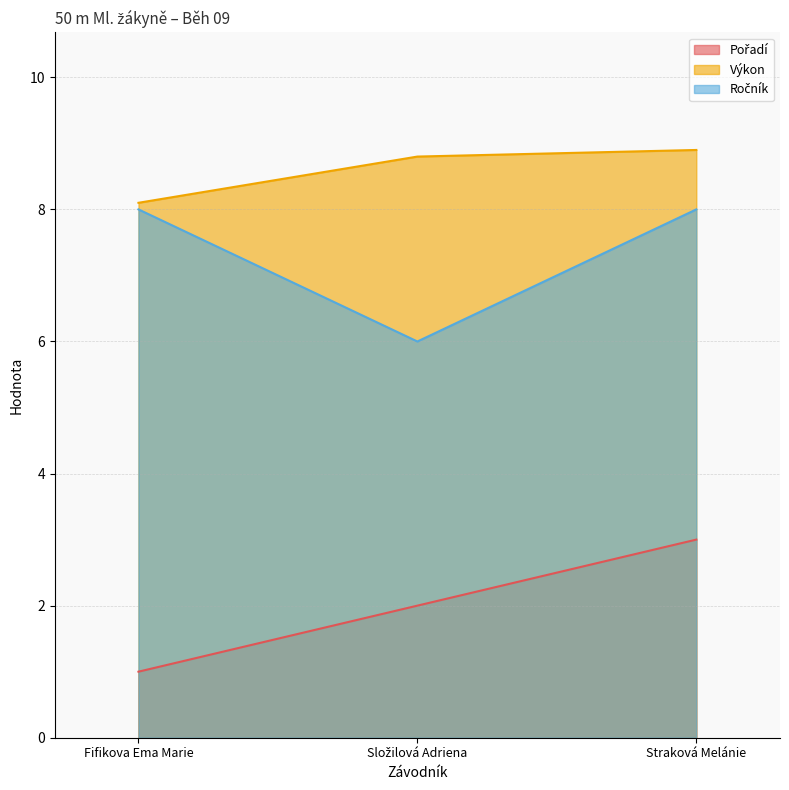

What is the smallest value displayed?

1.0